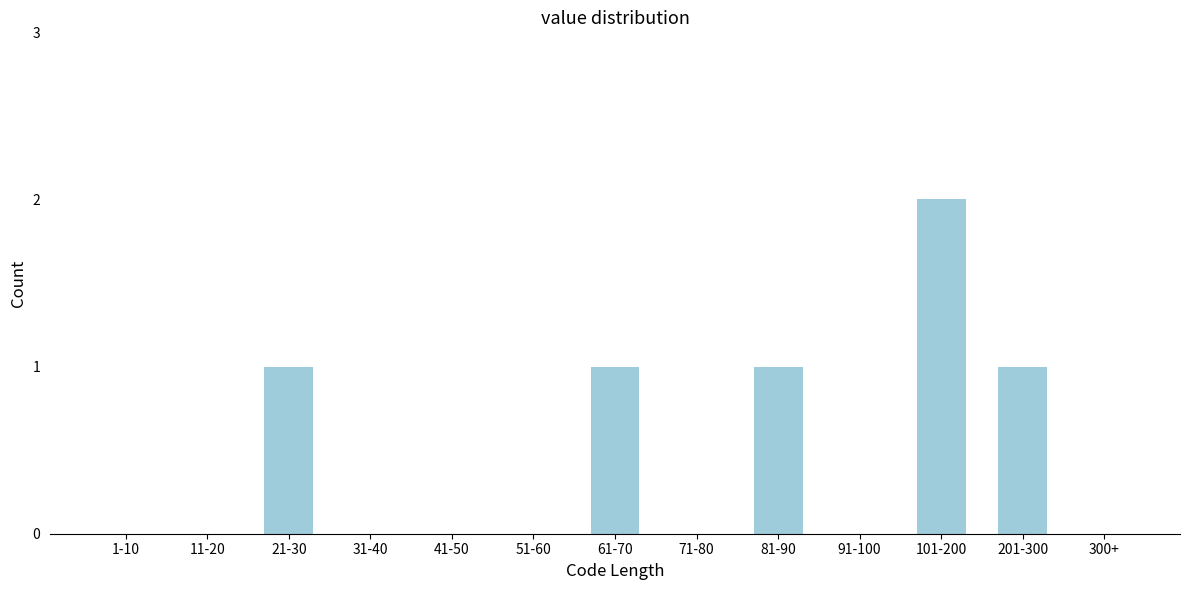

Reading left to right, list all the values displayed in this chart.

1-10=0	11-20=0	21-30=1	31-40=0	41-50=0	51-60=0	61-70=1	71-80=0	81-90=1	91-100=0	101-200=2	201-300=1	300+=0